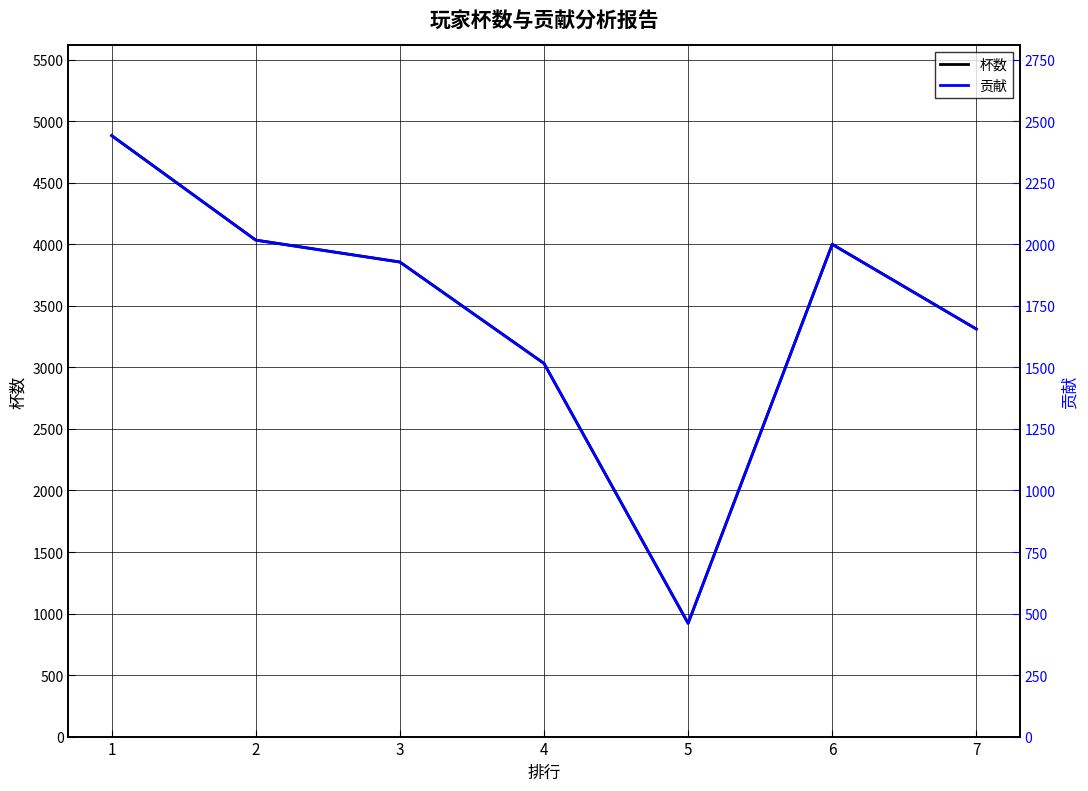

Reading left to right, extract all data points from this chart.

杯数: 1=4884	2=4035	3=3857	4=3033	5=921	6=4001	7=3312
贡献: 1=2442	2=2017	3=1928	4=1516	5=460	6=2000	7=1656